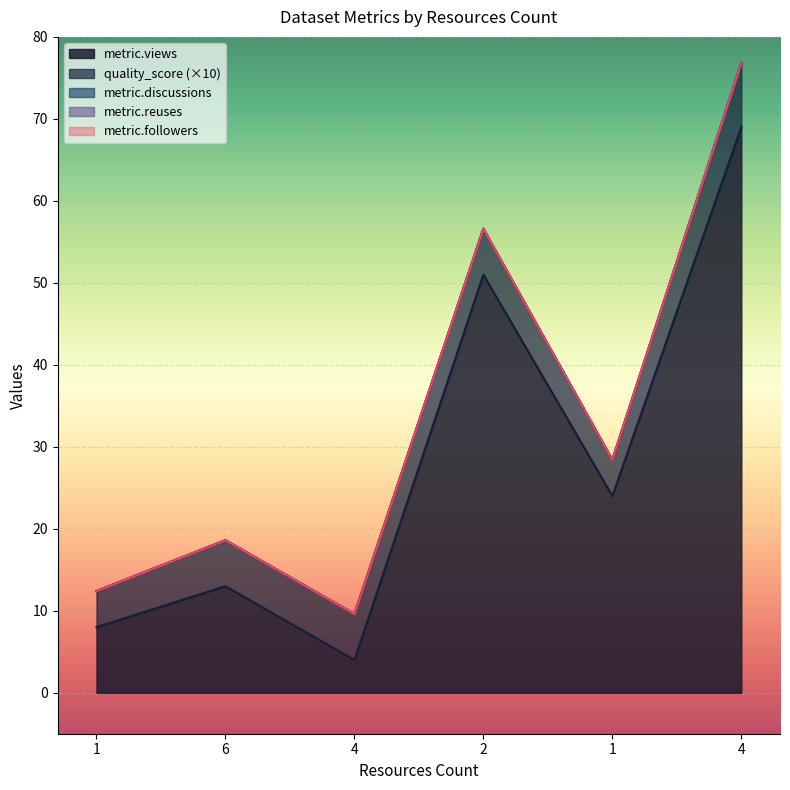

What is the average value of the metric.views series?

28.2